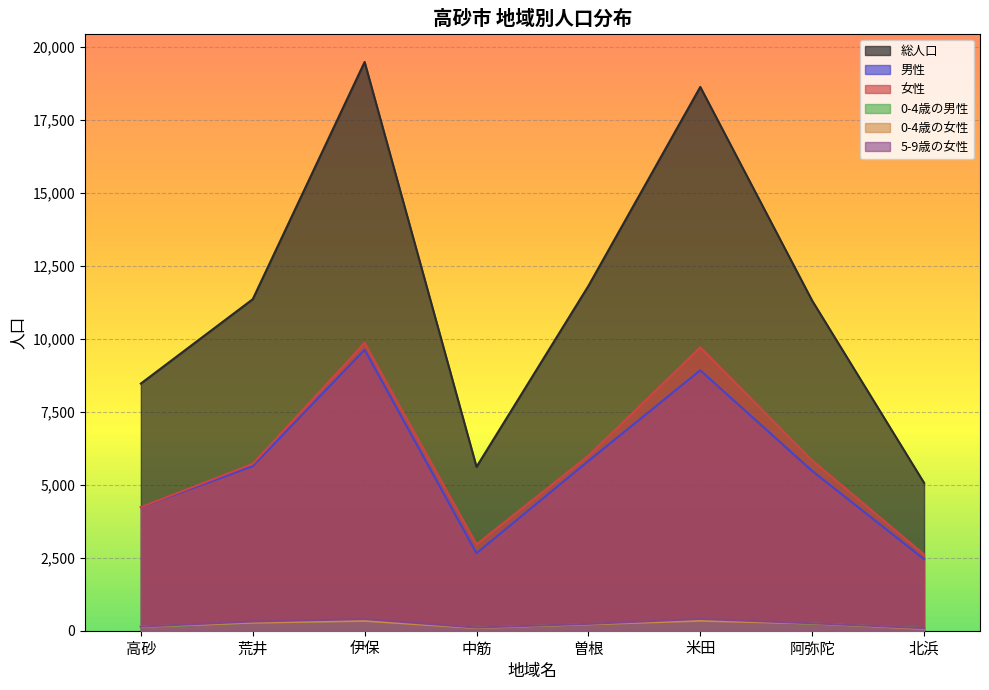

What is the difference between the highest and lowest values at 荒井?

11078